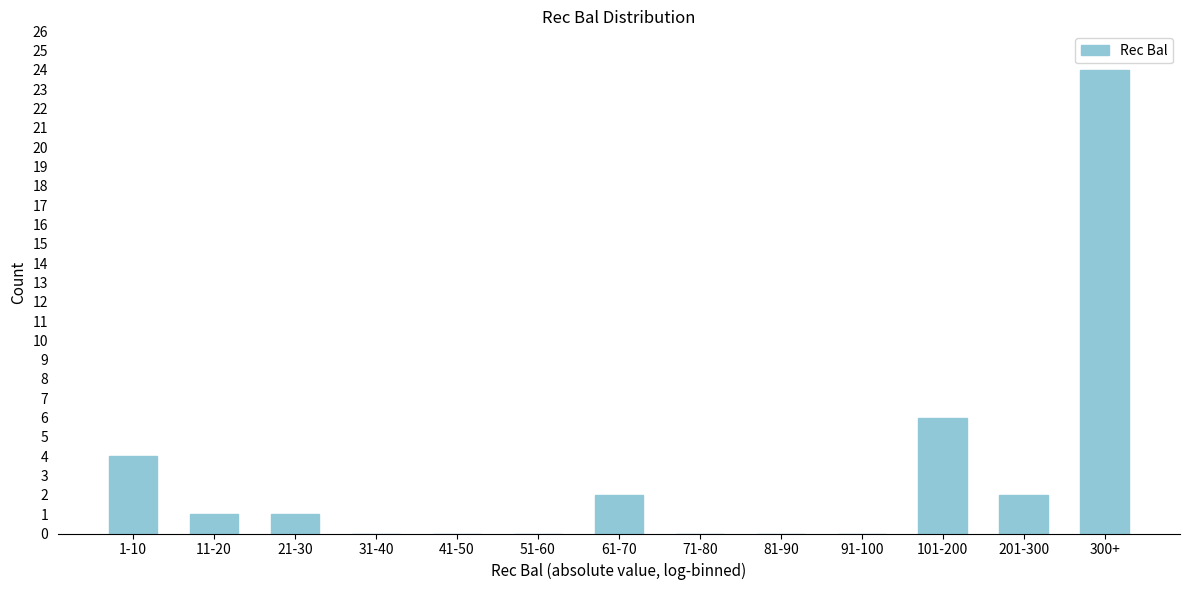

Reading left to right, extract all data points from this chart.

1-10=4	11-20=1	21-30=1	31-40=0	41-50=0	51-60=0	61-70=2	71-80=0	81-90=0	91-100=0	101-200=6	201-300=2	300+=24